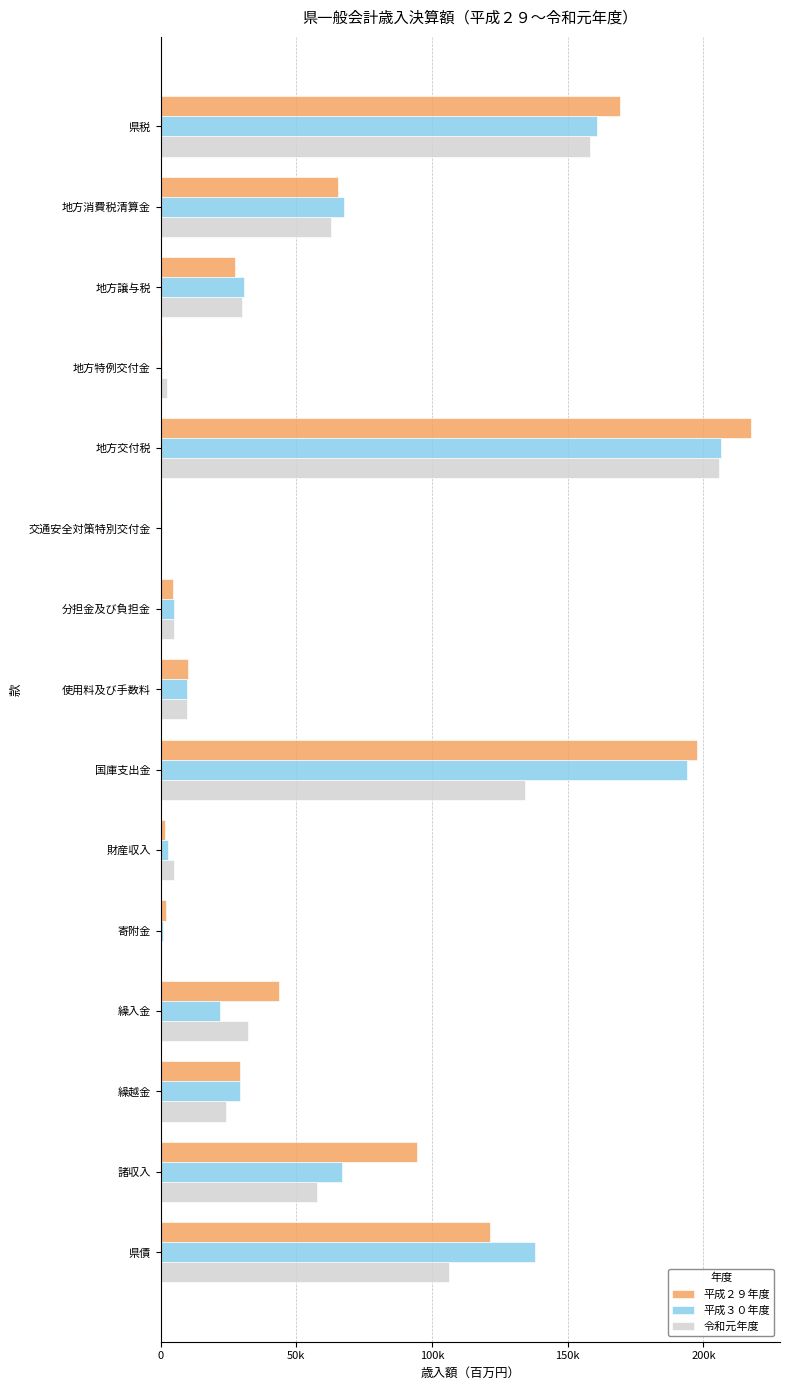

At how many categories does at least one series exceed 82172?

5